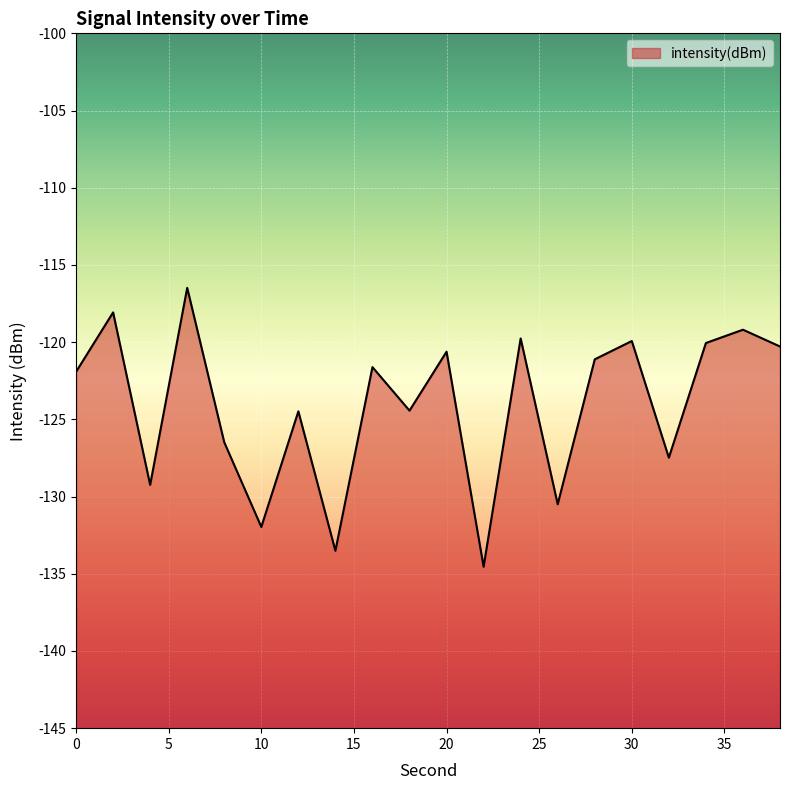

Where does the data first go above -121?

2